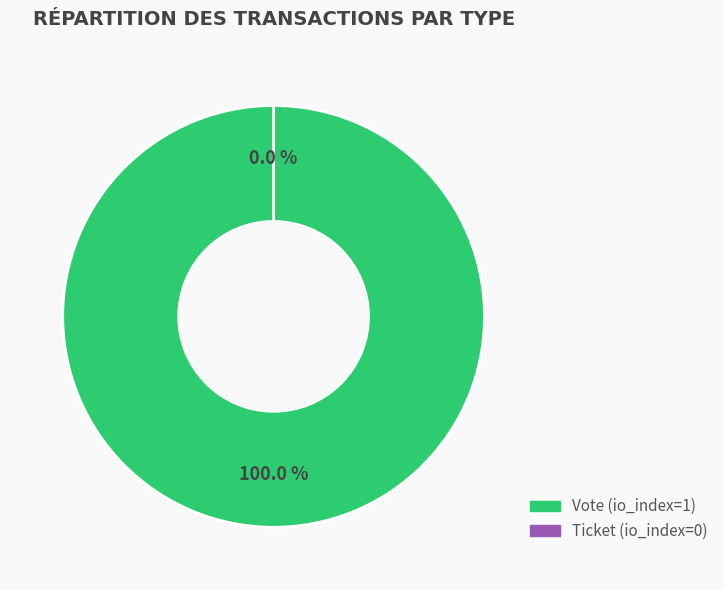

Which has a higher value, Ticket or Vote?

Vote